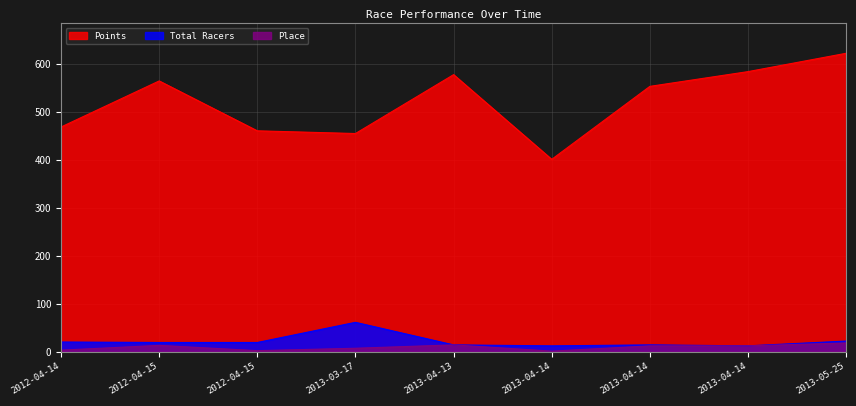

Reading right to left, extract all data points from this chart.

Points: 2013-05-25=621.7	2013-04-14=583.4	2013-04-14=552.7	2013-04-14=400.7	2013-04-13=577.1	2013-03-17=454.4	2012-04-15=460.1	2012-04-15=564.0	2012-04-14=468.1
Total Racers: 2013-05-25=22.0	2013-04-14=12.0	2013-04-14=14.0	2013-04-14=12.0	2013-04-13=14.0	2013-03-17=61.0	2012-04-15=19.0	2012-04-15=19.0	2012-04-14=20.0
Place: 2013-05-25=18.0	2013-04-14=12.0	2013-04-14=12.0	2013-04-14=1.0	2013-04-13=14.0	2013-03-17=7.0	2012-04-15=2.0	2012-04-15=13.0	2012-04-14=3.0